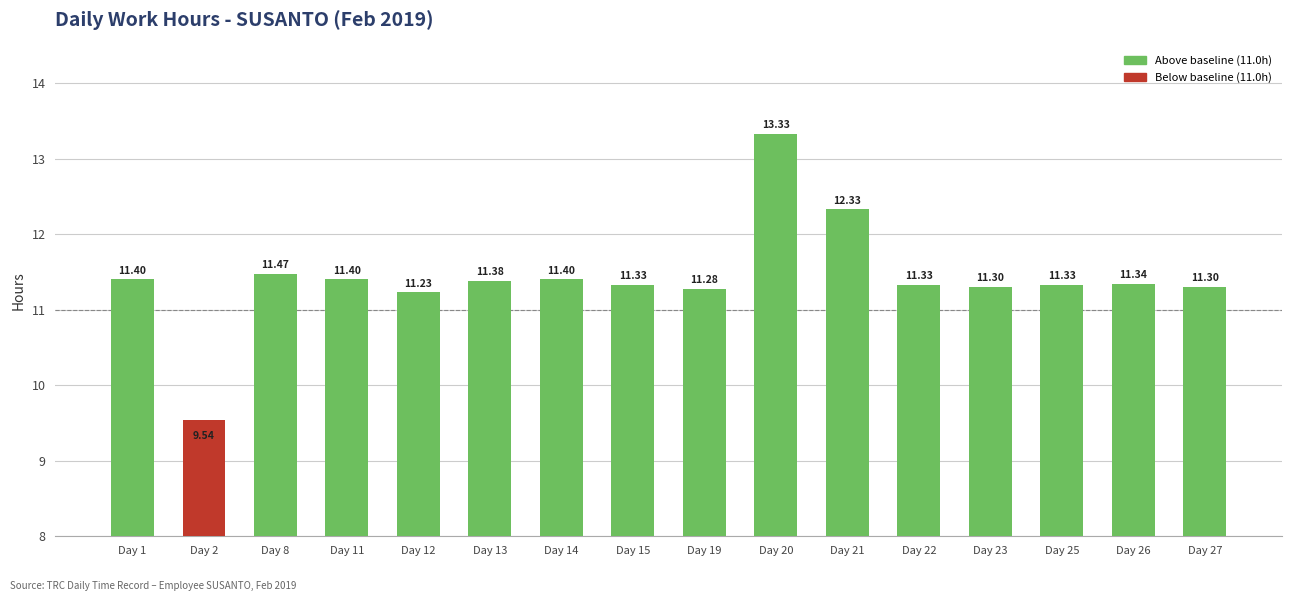

Does the chart contain any negative values?

No